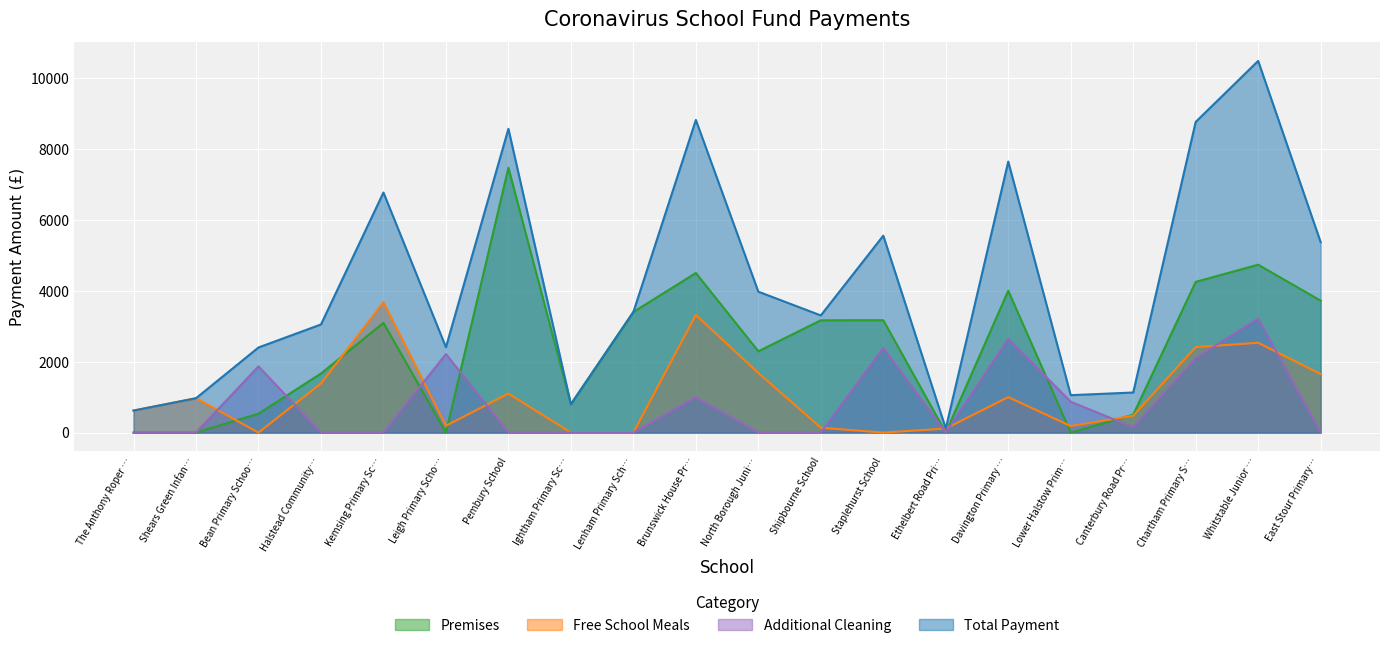

Reading left to right, extract all data points from this chart.

Premises: 0	0	532	1665	3095	0	7466	800	3400	4500	2292	3167	3168	0	4000	0	505	4250	4734	3720
Free School Meals: 621	969	0	1384	3675	192	1100	0	0	3316	1681	137	0	115	1000	184	475	2410	2532	1650
Additional Cleaning: 0	0	1868	0	0	2215	0	0	0	1000	0	0	2385	0	2642	871	150	2100	3215	0
Total Payment: 621	969	2400	3049	6770	2407	8566	800	3400	8816	3973	3304	5553	115	7642	1055	1130	8760	10481	5370